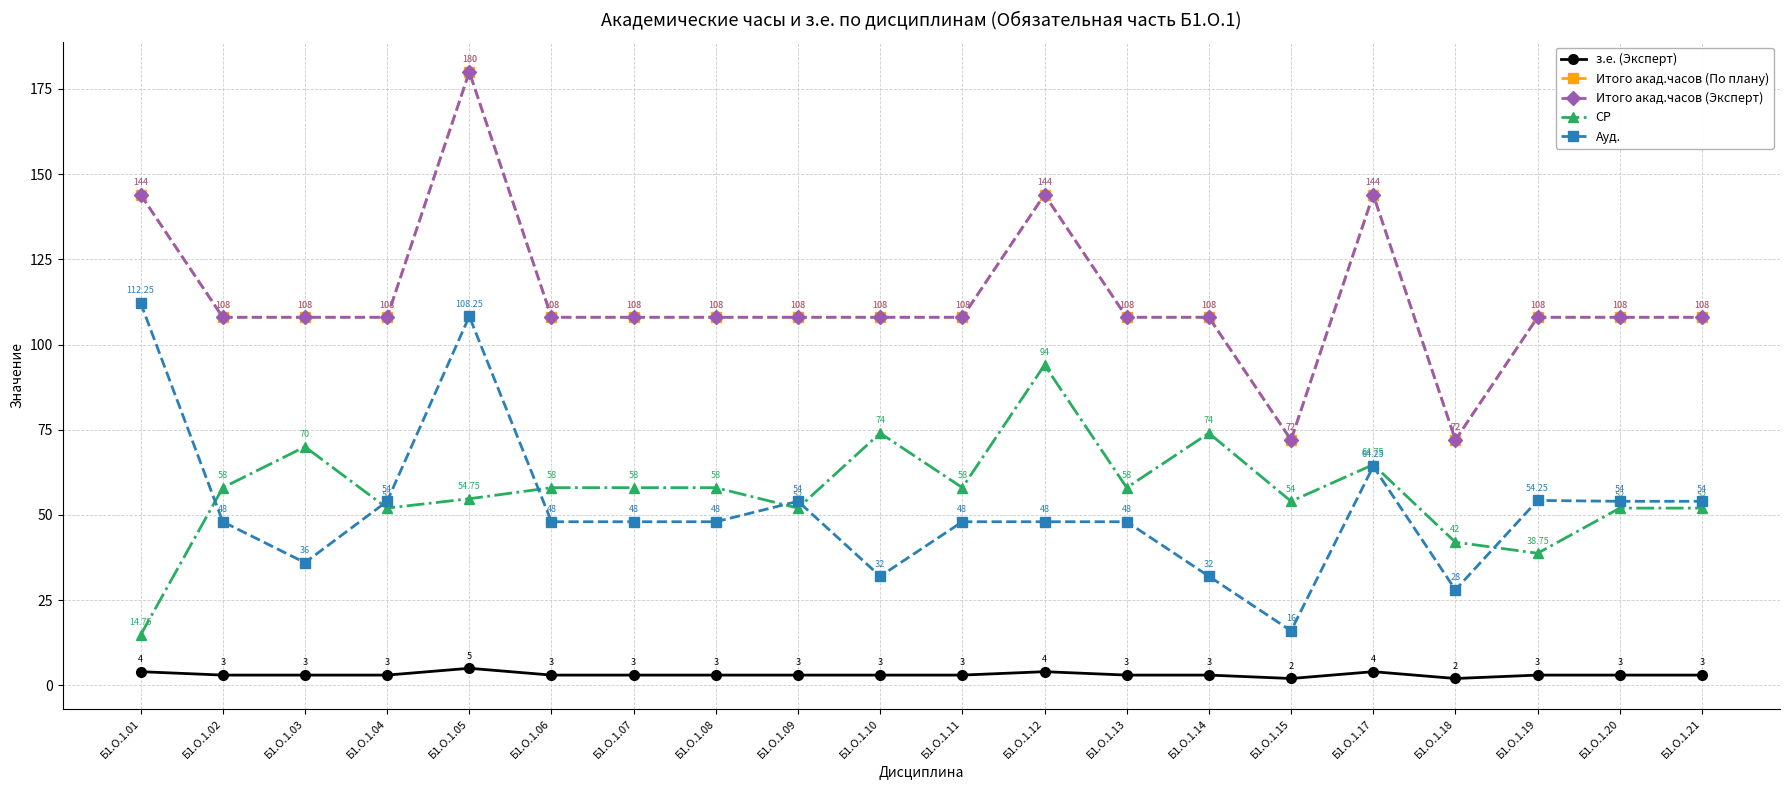

Is this an area chart (filled region under the line)?

No